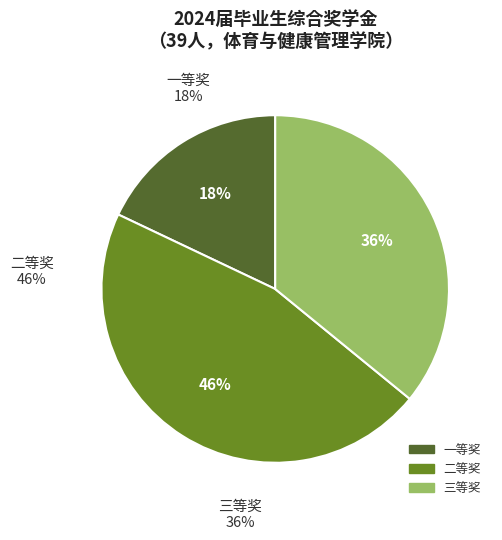

Count the number of slices in the pie.

3